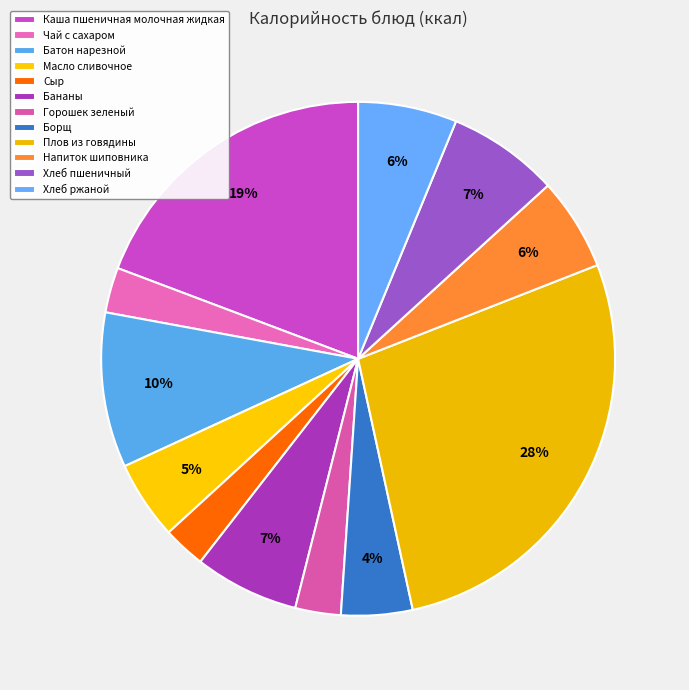

Does Сыр account for over 50% of the chart?

No